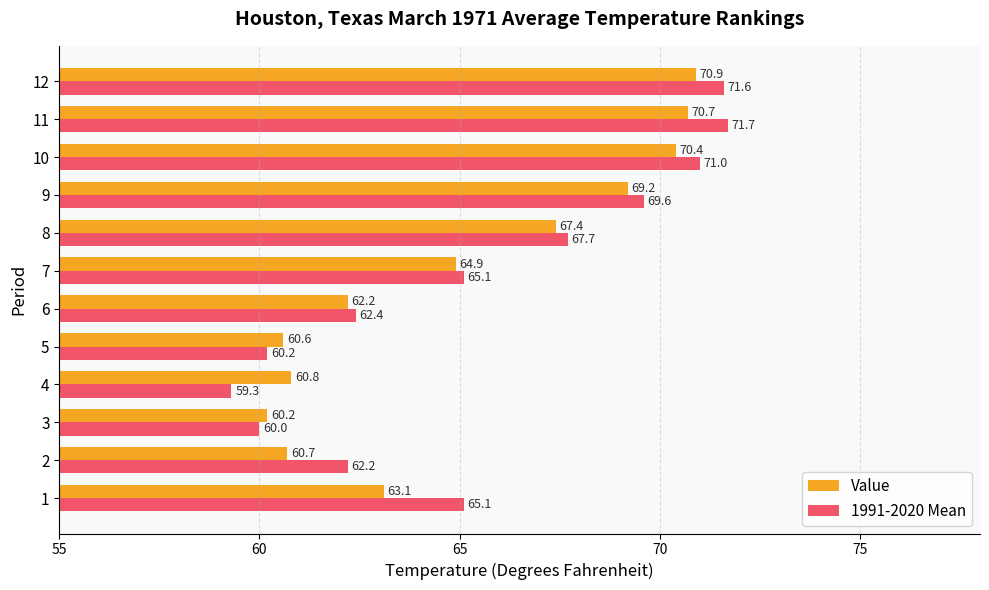

Rank the series at 7 from highest to lowest value.

1991-2020 Mean, Value